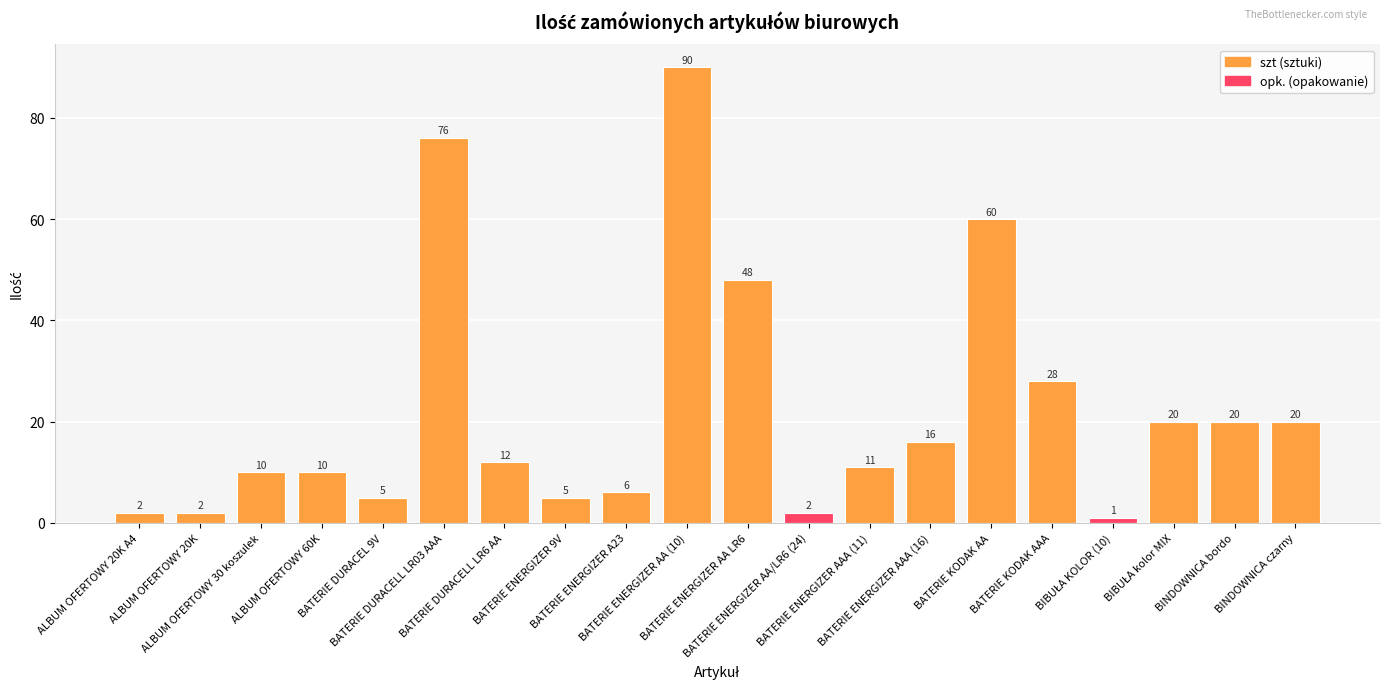

What is the value of the 13th bar from the left?

11